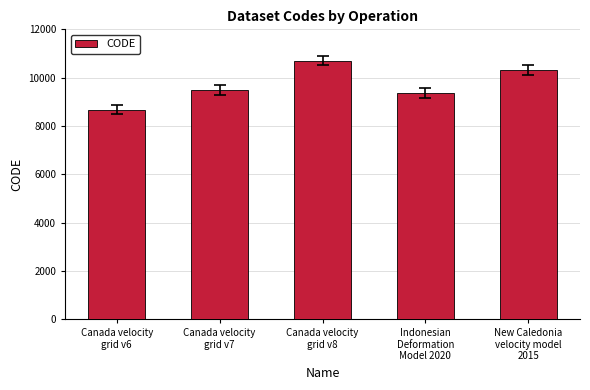

What is the label of the 2nd bar from the right?

Indonesian
Deformation
Model 2020